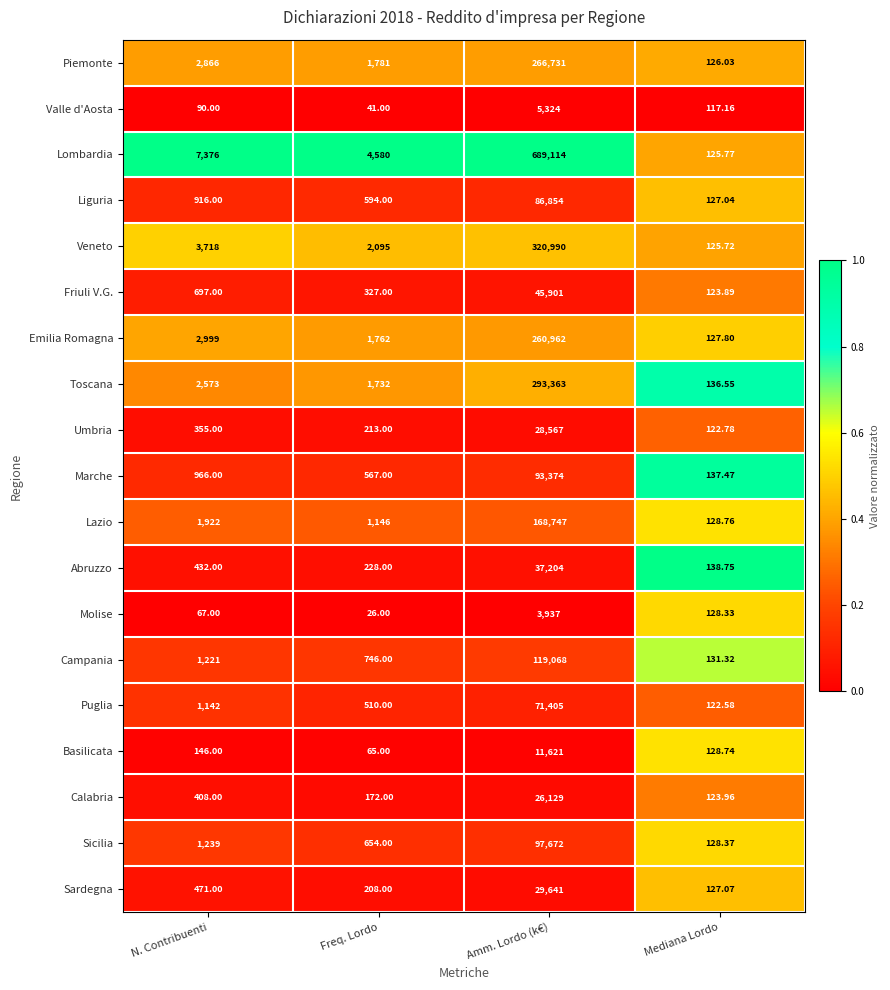

Which series has the largest total across all categories?

Lombardia